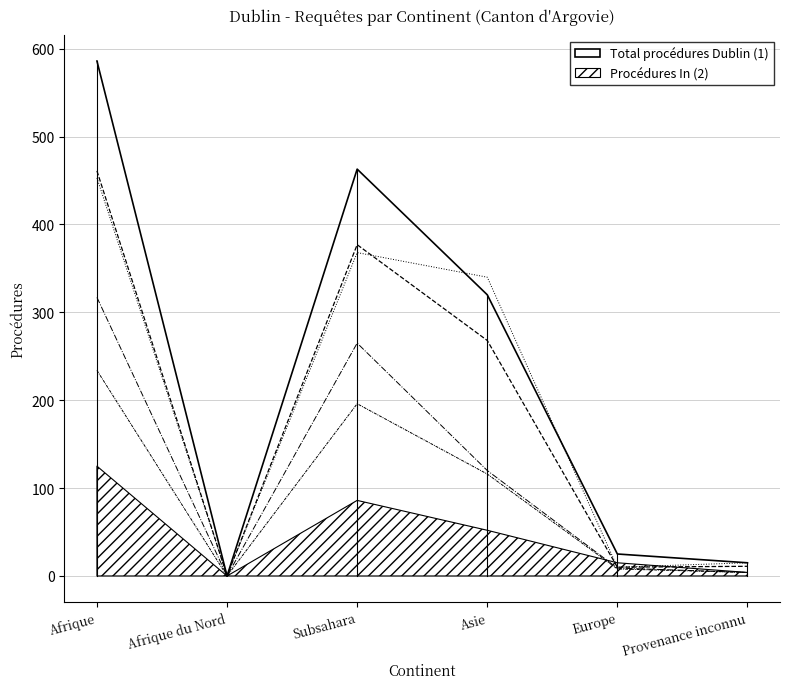

Which series has the largest total across all categories?

Total procédures Dublin